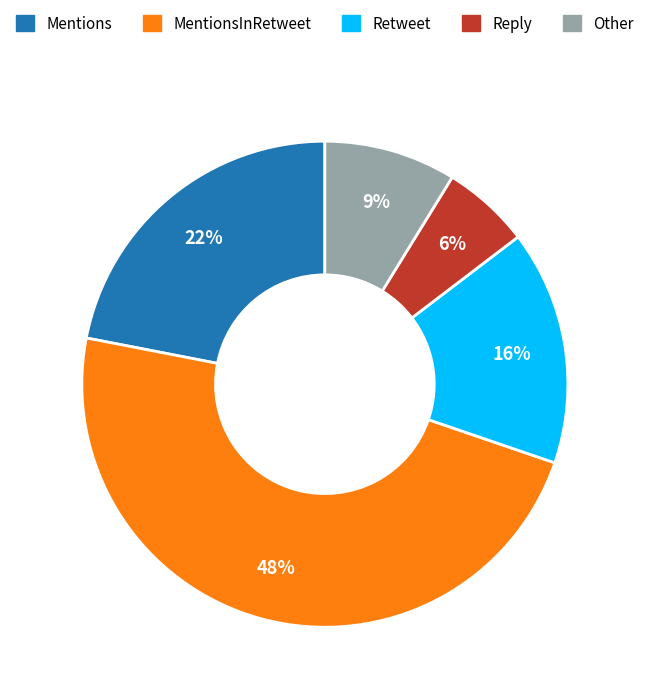

Do MentionsInRetweet and Retweet together represent more than half of the pie?

Yes